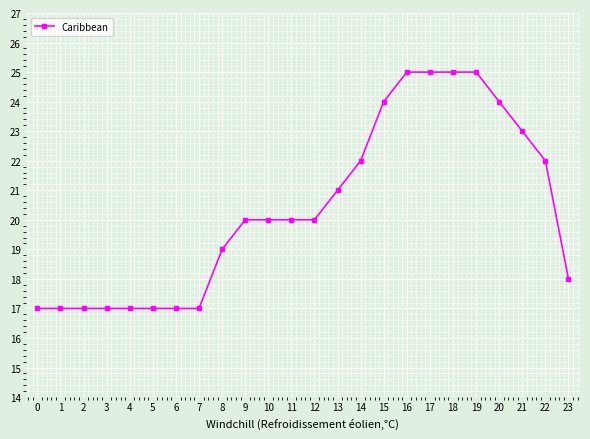

Read the value at 7.

17